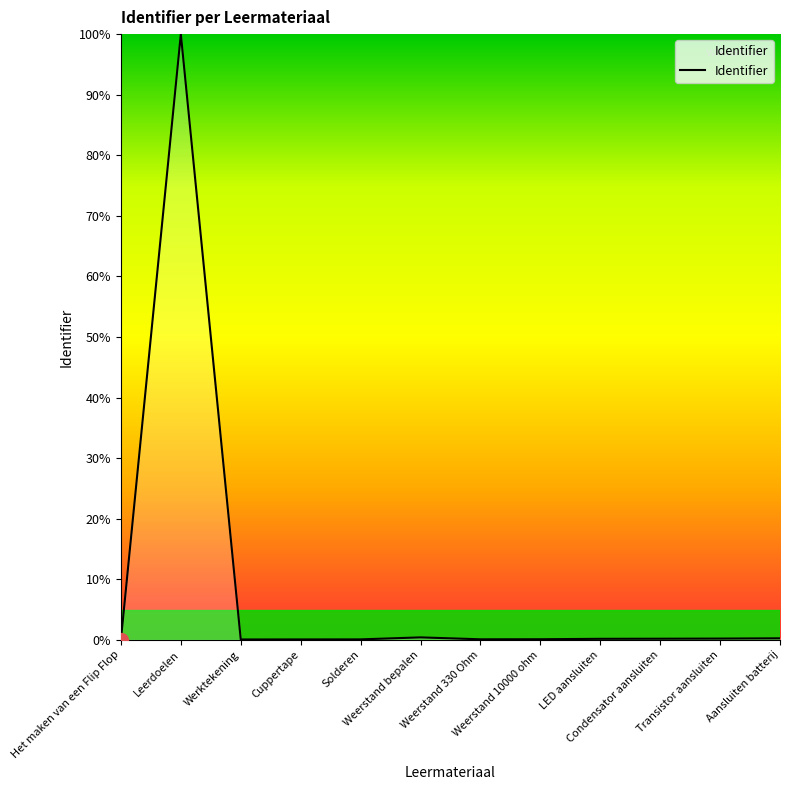

What is the maximum value shown in the chart?

100.0